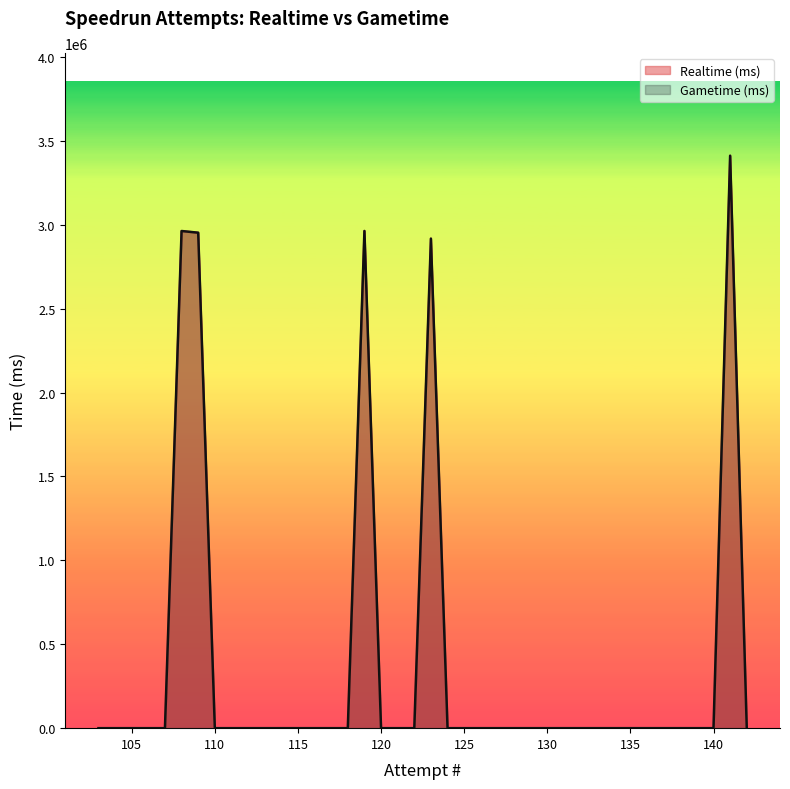

Which series has the largest range (max minus min)?

Realtime (ms)